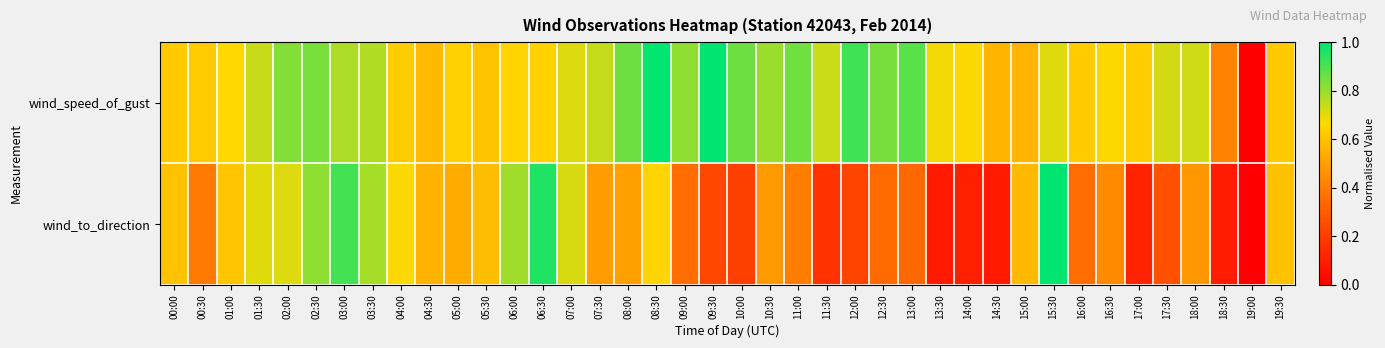

Which has a higher value, 13:00 or 16:30?

13:00